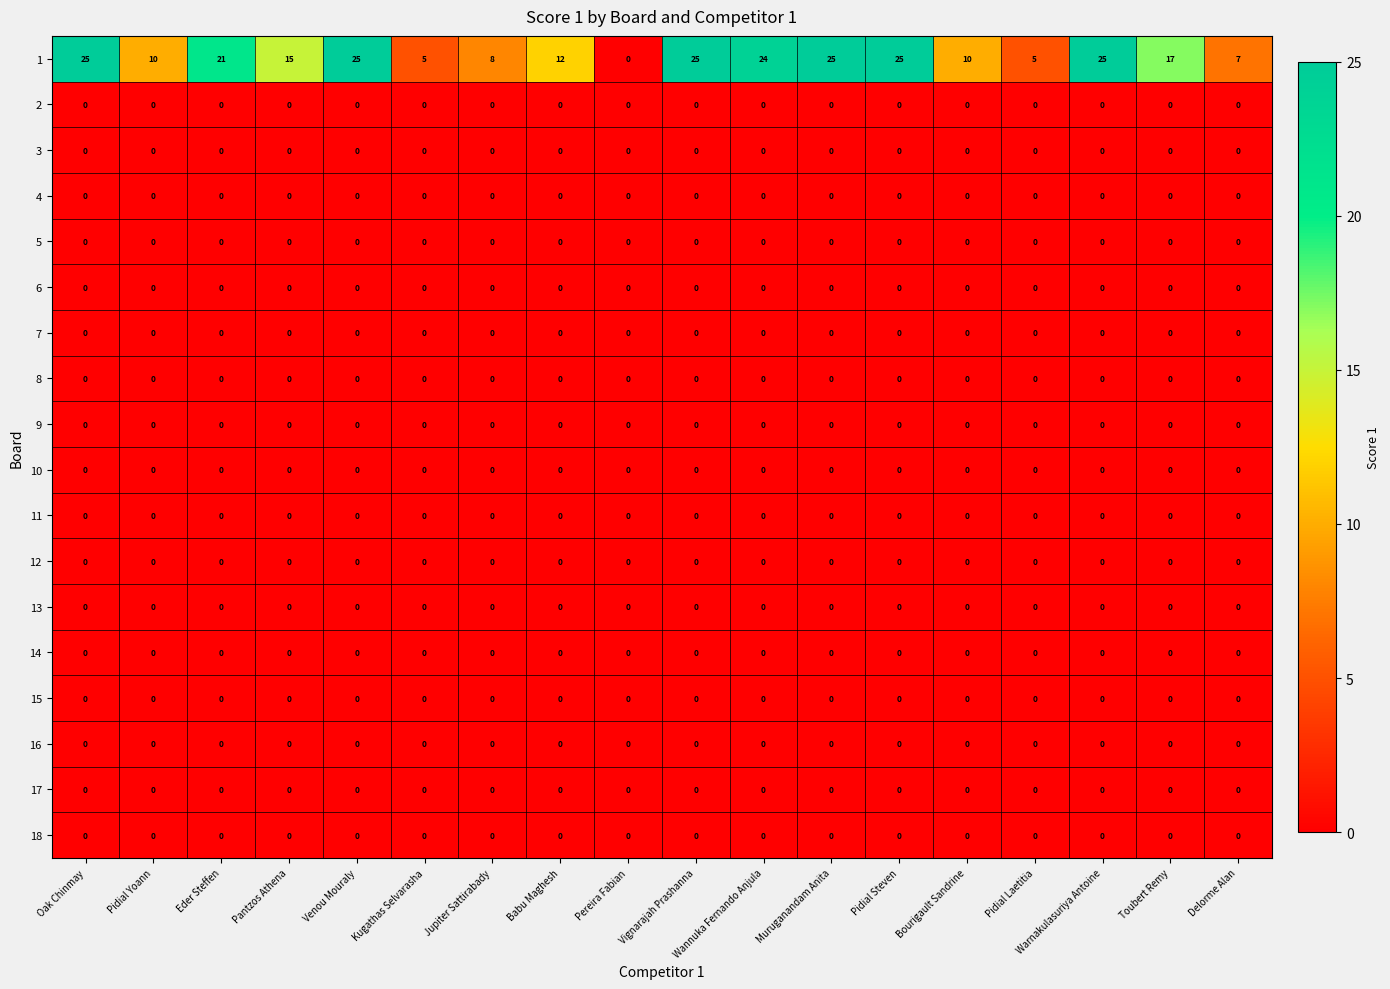

Where does the 1 series first go above 17?

Oak Chinmay